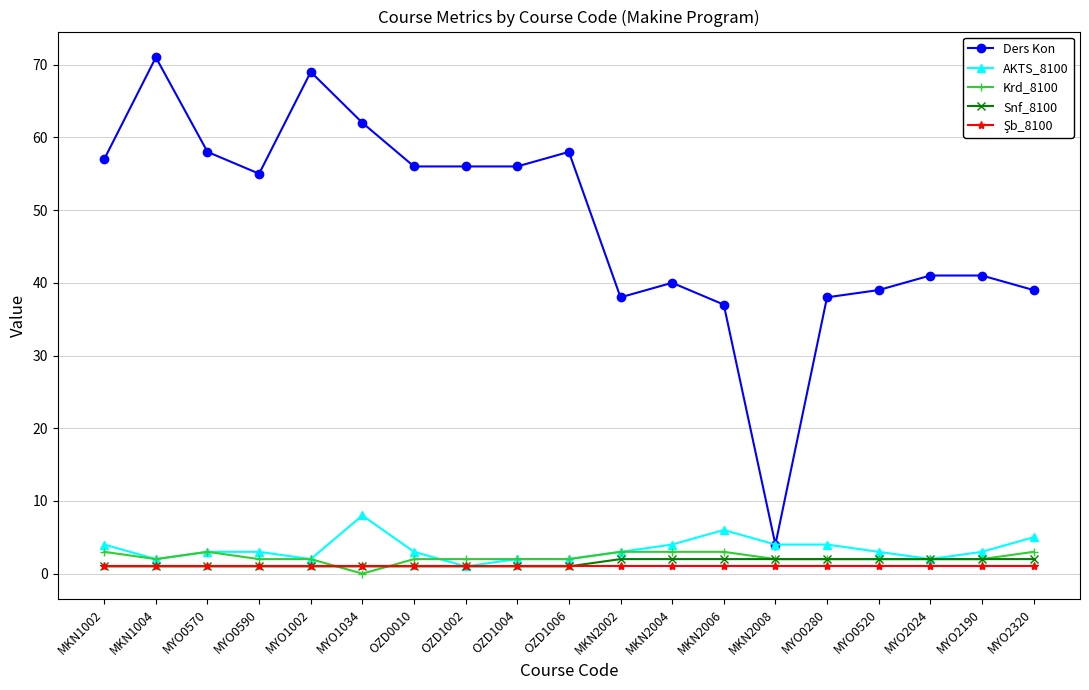

True or false: Krd_8100 and Ders Kon intersect in this chart.

False